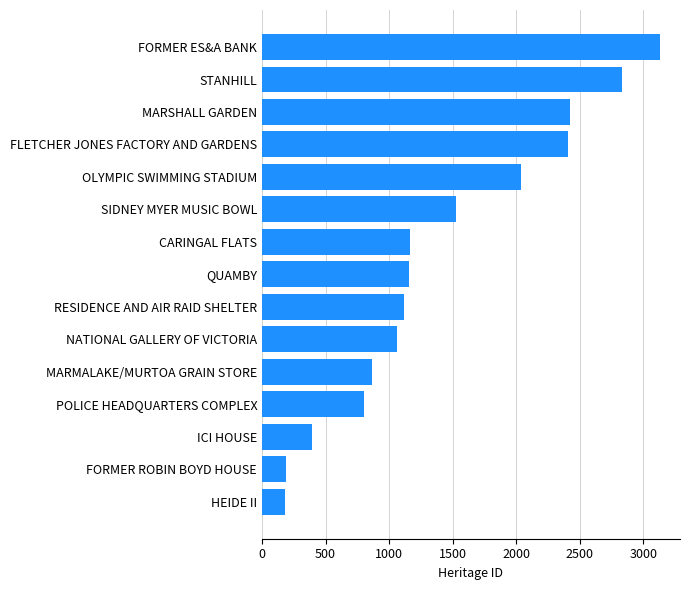

What is the sum of all values?

21302